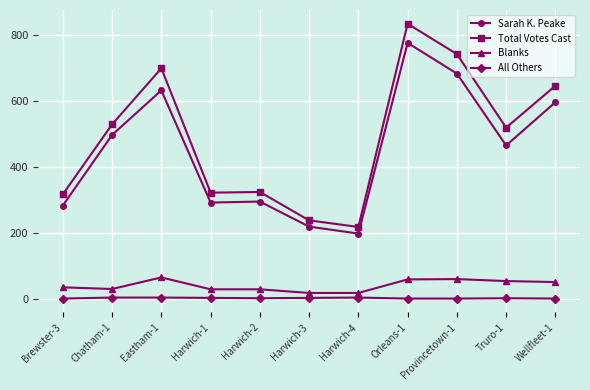

True or false: All Others has more than 1 points higher than both neighbors.

True